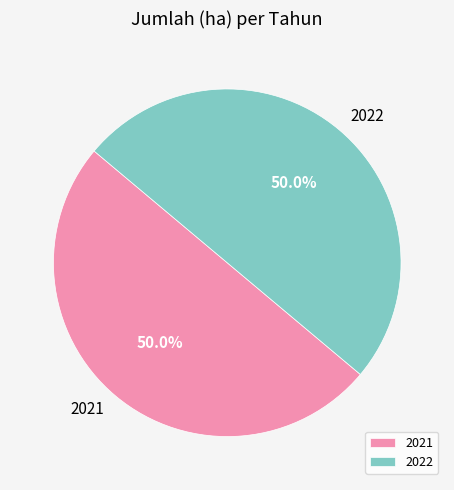

What portion of the pie excludes 2021?

50.0%